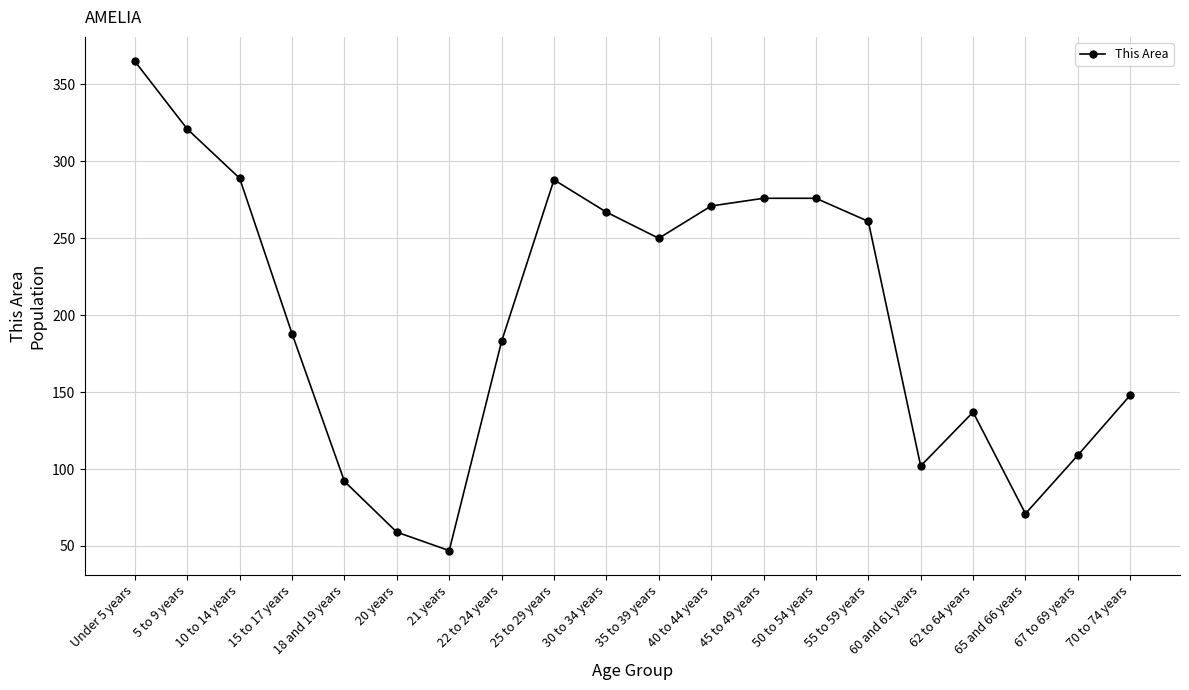

The chart shows a value of 75 at 62 to 64 years. True or false?

False